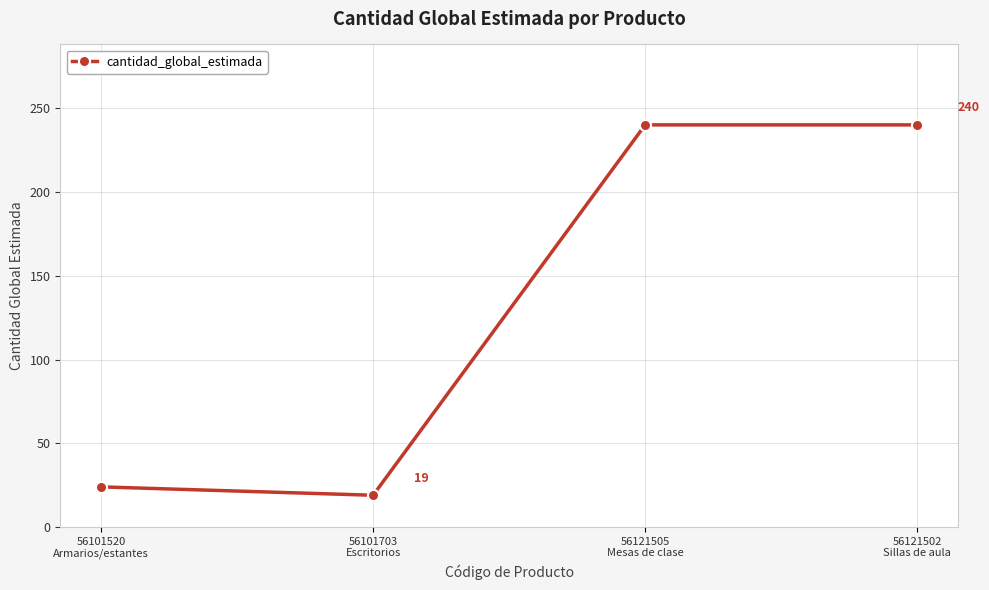

What is the difference between the values at 56121505
Mesas de clase and 56101520
Armarios/estantes?

216